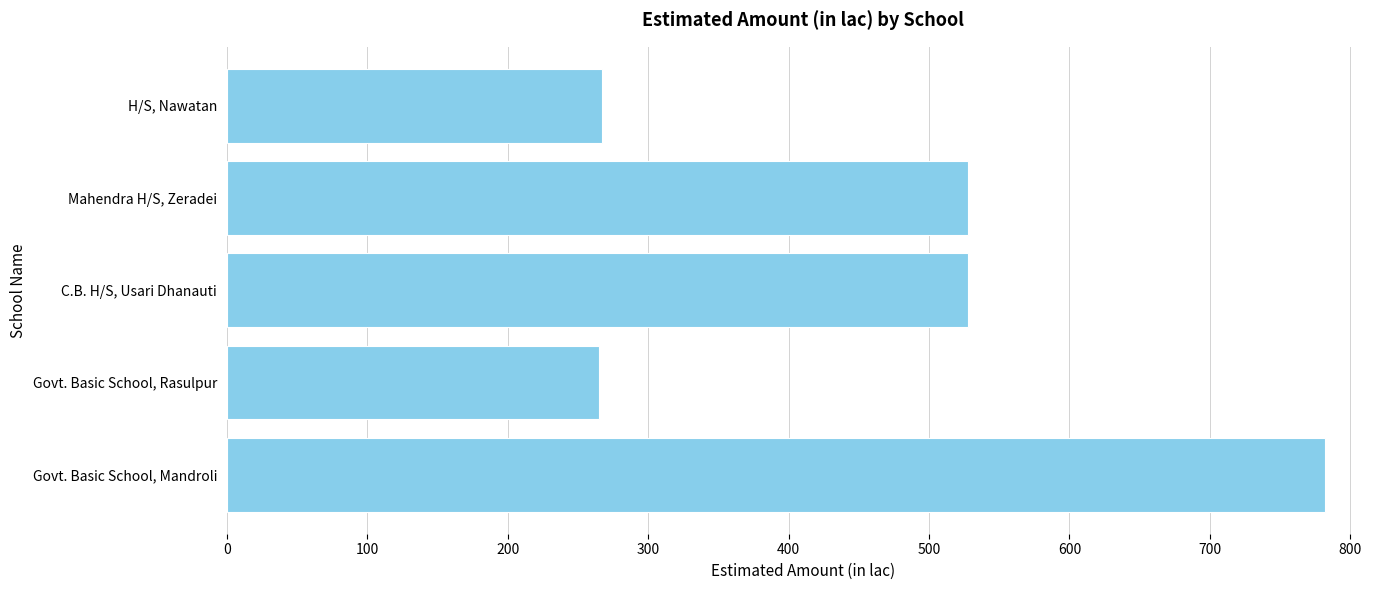

What is the difference between the maximum and minimum values?

517.2